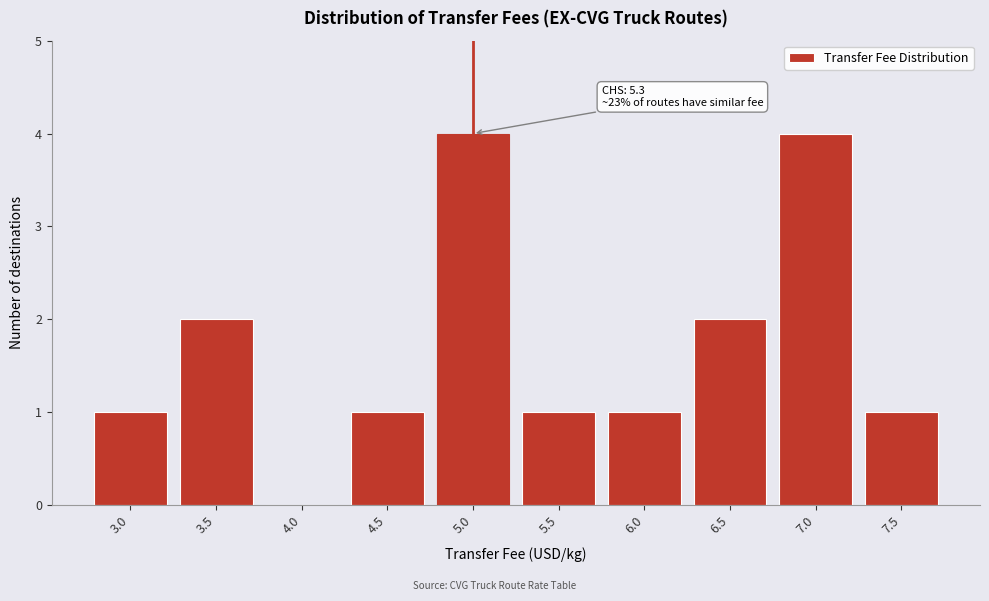

Reading left to right, list all the values displayed in this chart.

3.0=1	3.5=2	4.0=0	4.5=1	5.0=4	5.5=1	6.0=1	6.5=2	7.0=4	7.5=1